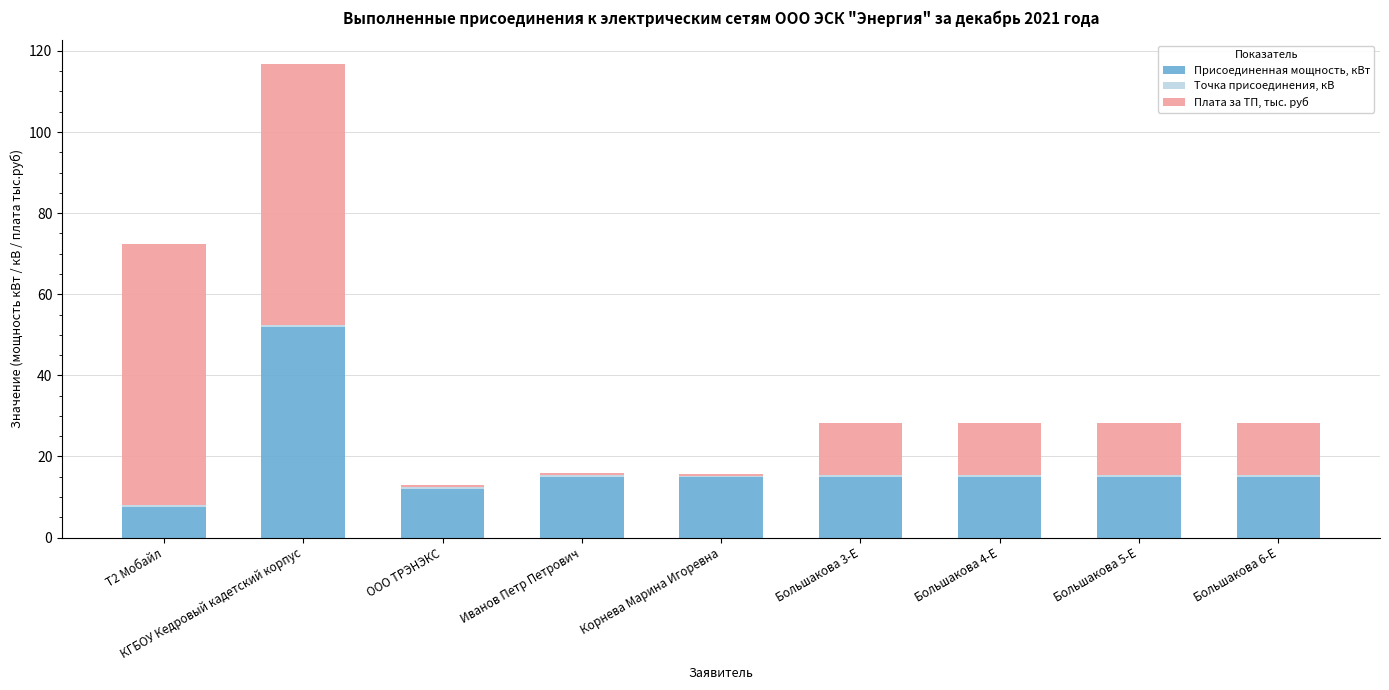

Which category has the highest value in the Присоединенная мощность, кВт series?

КГБОУ Кедровый кадетский корпус